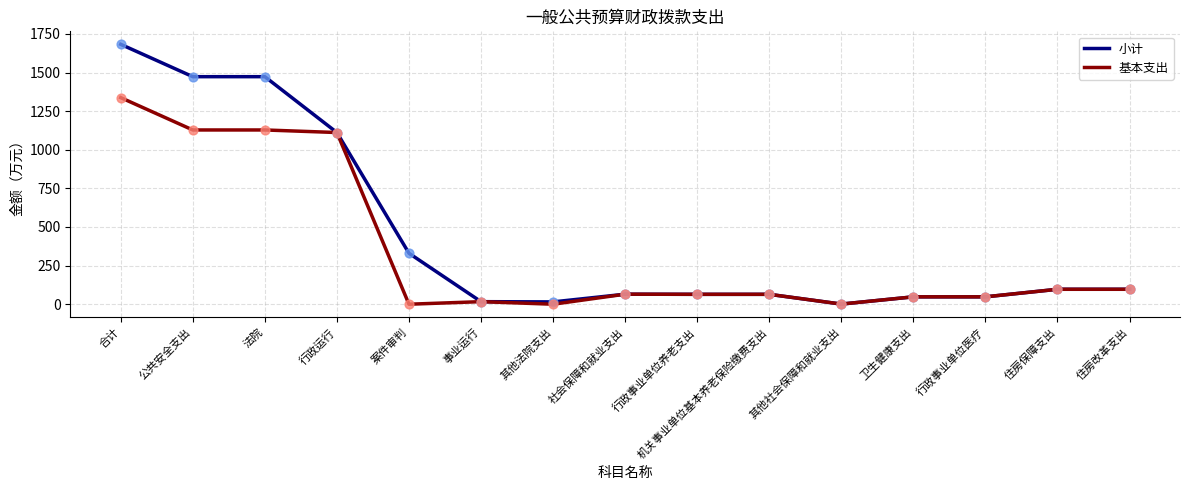

Which series has the largest total across all categories?

小计